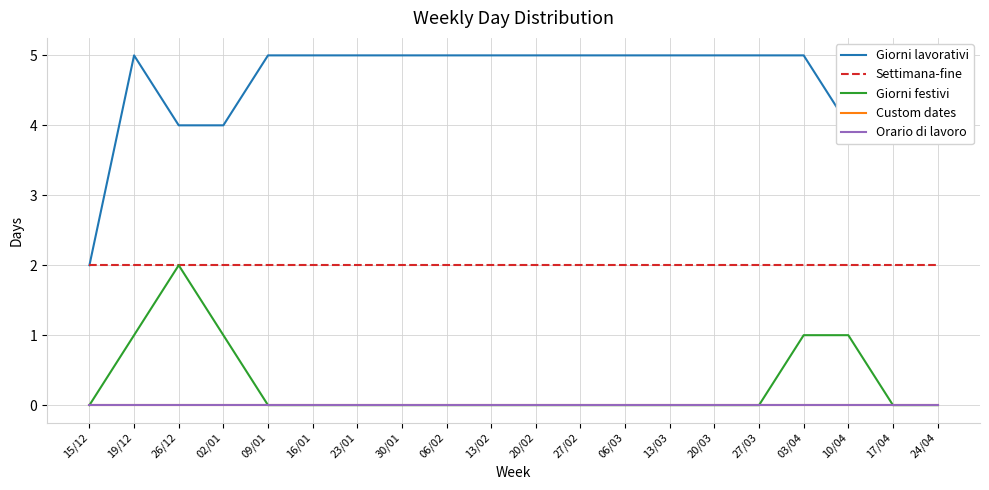

Is it true that Giorni festivi equals 1 at 15/12?

False